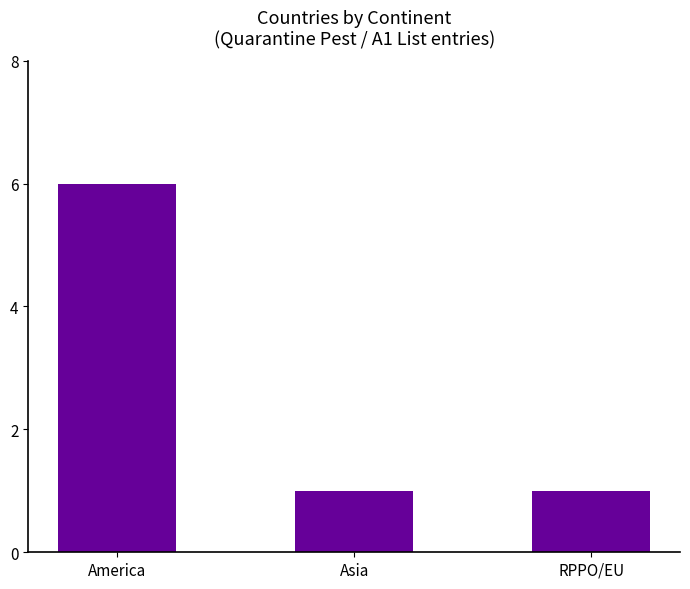

What is the change in value from America to Asia?

-5